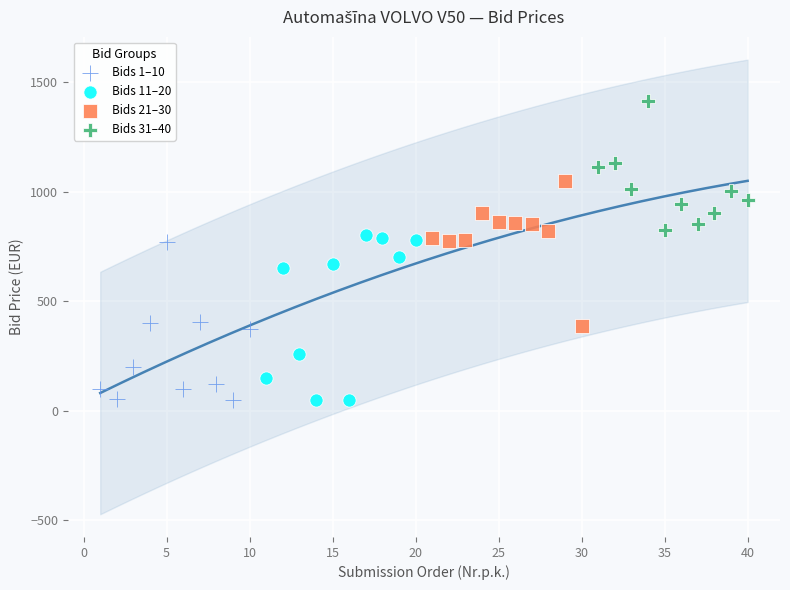

What are all the series names shown in the legend?

Bids 1–10, Bids 11–20, Bids 21–30, Bids 31–40